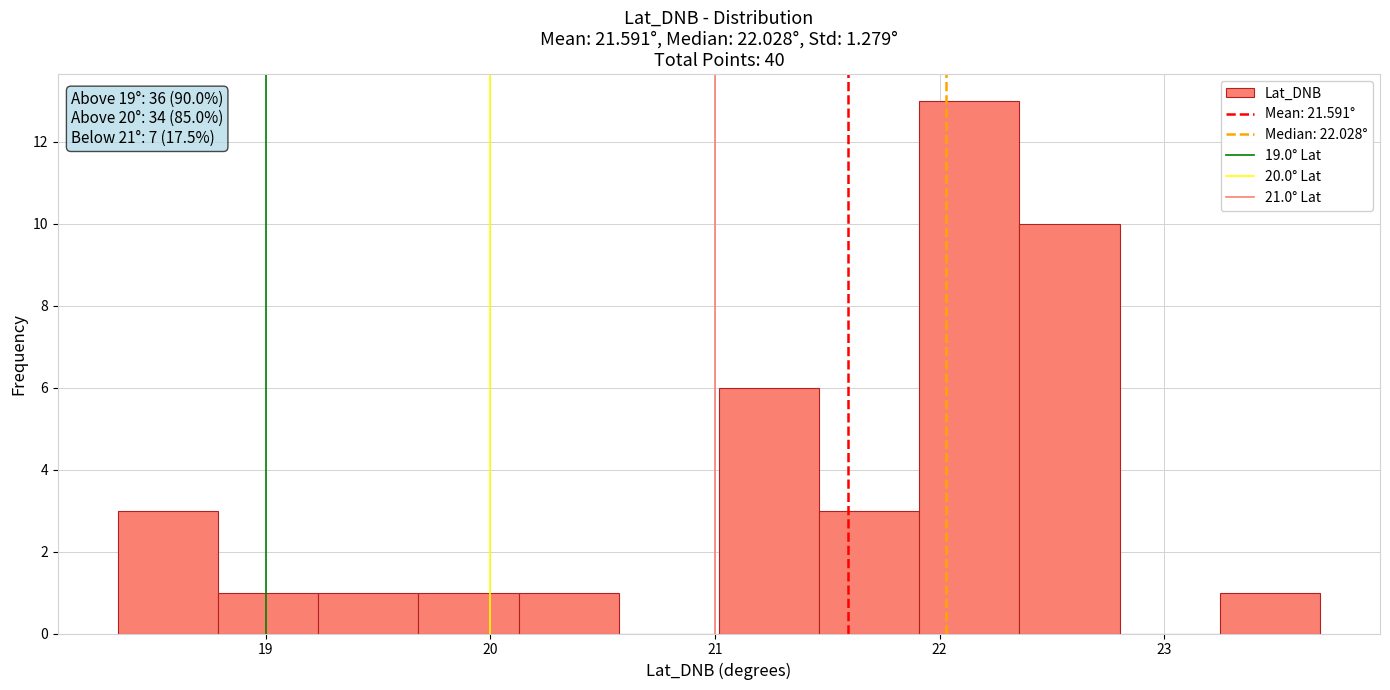

Over which range of the x-axis is the bar tallest?

21.9 to 22.4